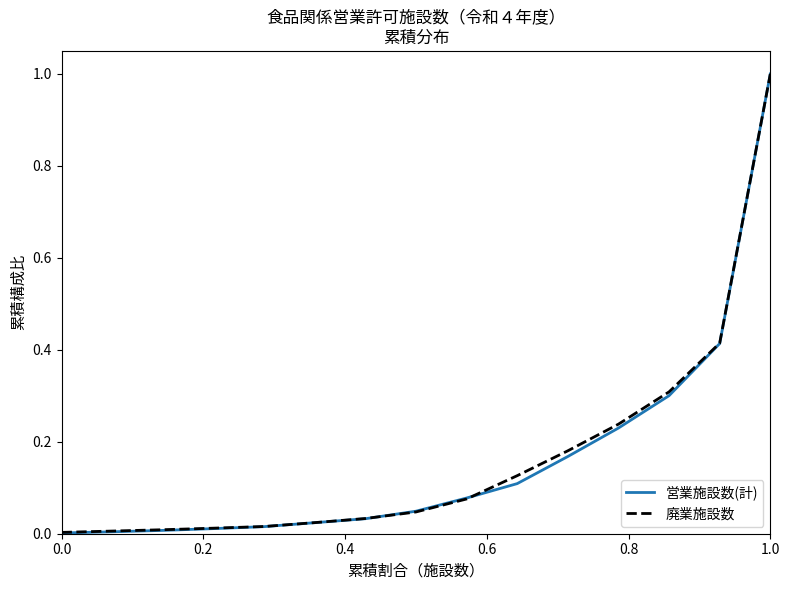

Which series has the largest range (max minus min)?

営業施設数(計)